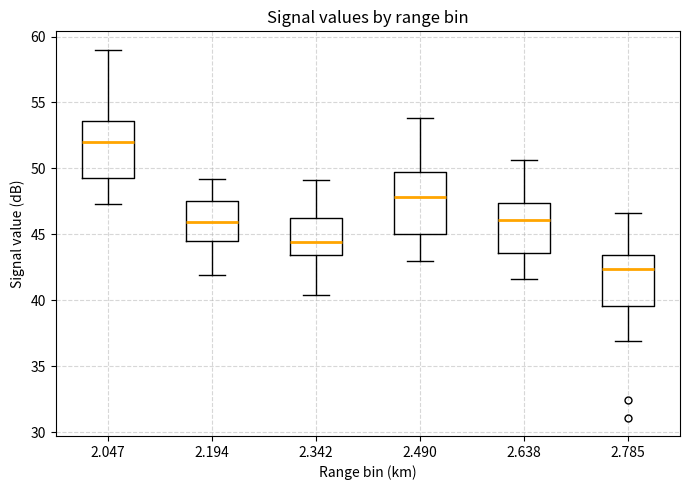

Reading left to right, transcribe this box plot: for each box, give where its median line is, the range the box spans, and where its two whiskers end, as read against the y-axis. The values are not printed on the chart, so give them approximately, as read against the axis.

2.047: median 52.0, box 49.5 to 53.5, whiskers 47.5 to 59.0
2.194: median 46.0, box 44.5 to 47.5, whiskers 42.0 to 49.0
2.342: median 44.5, box 43.5 to 46.0, whiskers 40.5 to 49.0
2.490: median 48.0, box 45.0 to 49.5, whiskers 43.0 to 54.0
2.638: median 46.0, box 43.5 to 47.5, whiskers 41.5 to 50.5
2.785: median 42.5, box 39.5 to 43.5, whiskers 37.0 to 46.5